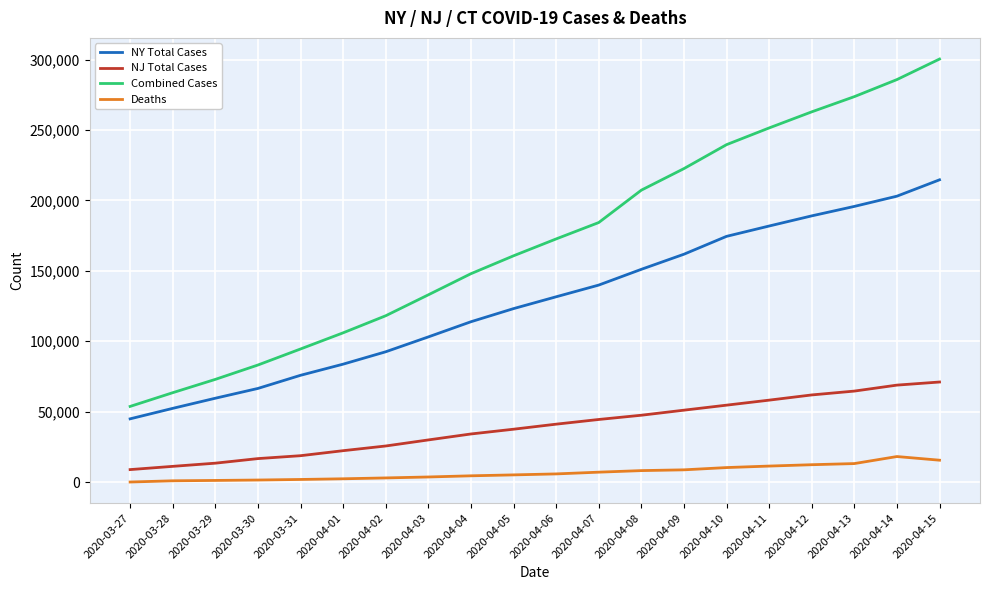

True or false: NJ Total Cases and NY Total Cases cross at least once.

False